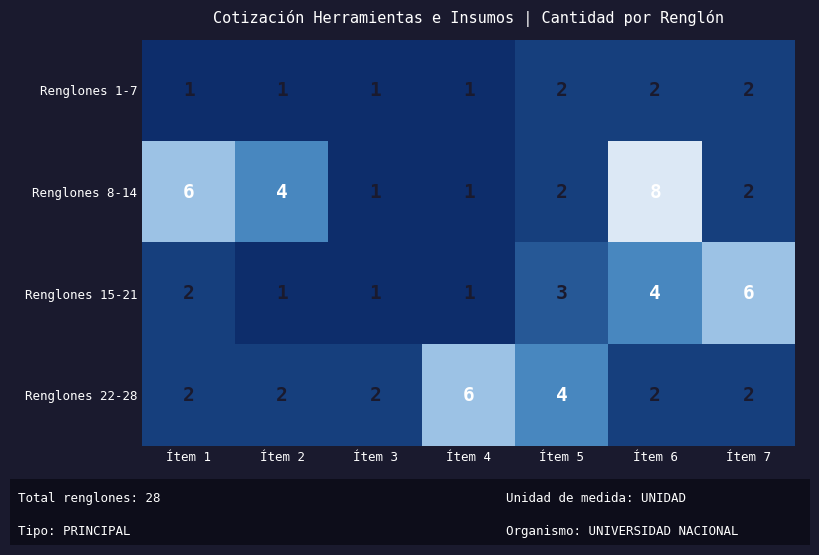

Reading left to right, extract all data points from this chart.

Renglones 1-7: 1	1	1	1	2	2	2
Renglones 8-14: 6	4	1	1	2	8	2
Renglones 15-21: 2	1	1	1	3	4	6
Renglones 22-28: 2	2	2	6	4	2	2